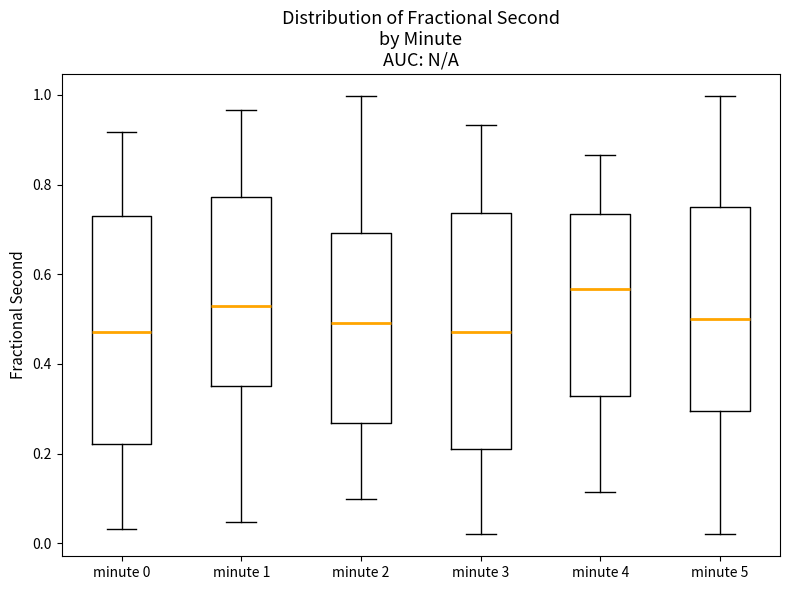

Reading left to right, transcribe this box plot: for each box, give where its median line is, the range the box spans, and where its two whiskers end, as read against the y-axis. The values are not printed on the chart, so give them approximately, as read against the axis.

minute 0: median 0.48, box 0.22 to 0.72, whiskers 0.04 to 0.92
minute 1: median 0.52, box 0.34 to 0.78, whiskers 0.04 to 0.96
minute 2: median 0.50, box 0.26 to 0.70, whiskers 0.10 to 1.00
minute 3: median 0.48, box 0.20 to 0.74, whiskers 0.02 to 0.94
minute 4: median 0.56, box 0.32 to 0.74, whiskers 0.12 to 0.86
minute 5: median 0.50, box 0.30 to 0.76, whiskers 0.02 to 1.00